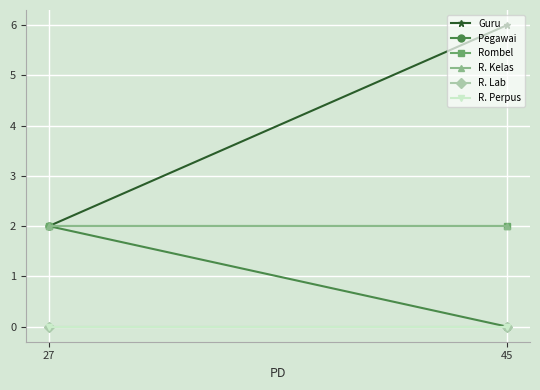

At 27, list the series in order from largest to smallest.

Guru, Pegawai, Rombel, R. Kelas, R. Lab, R. Perpus